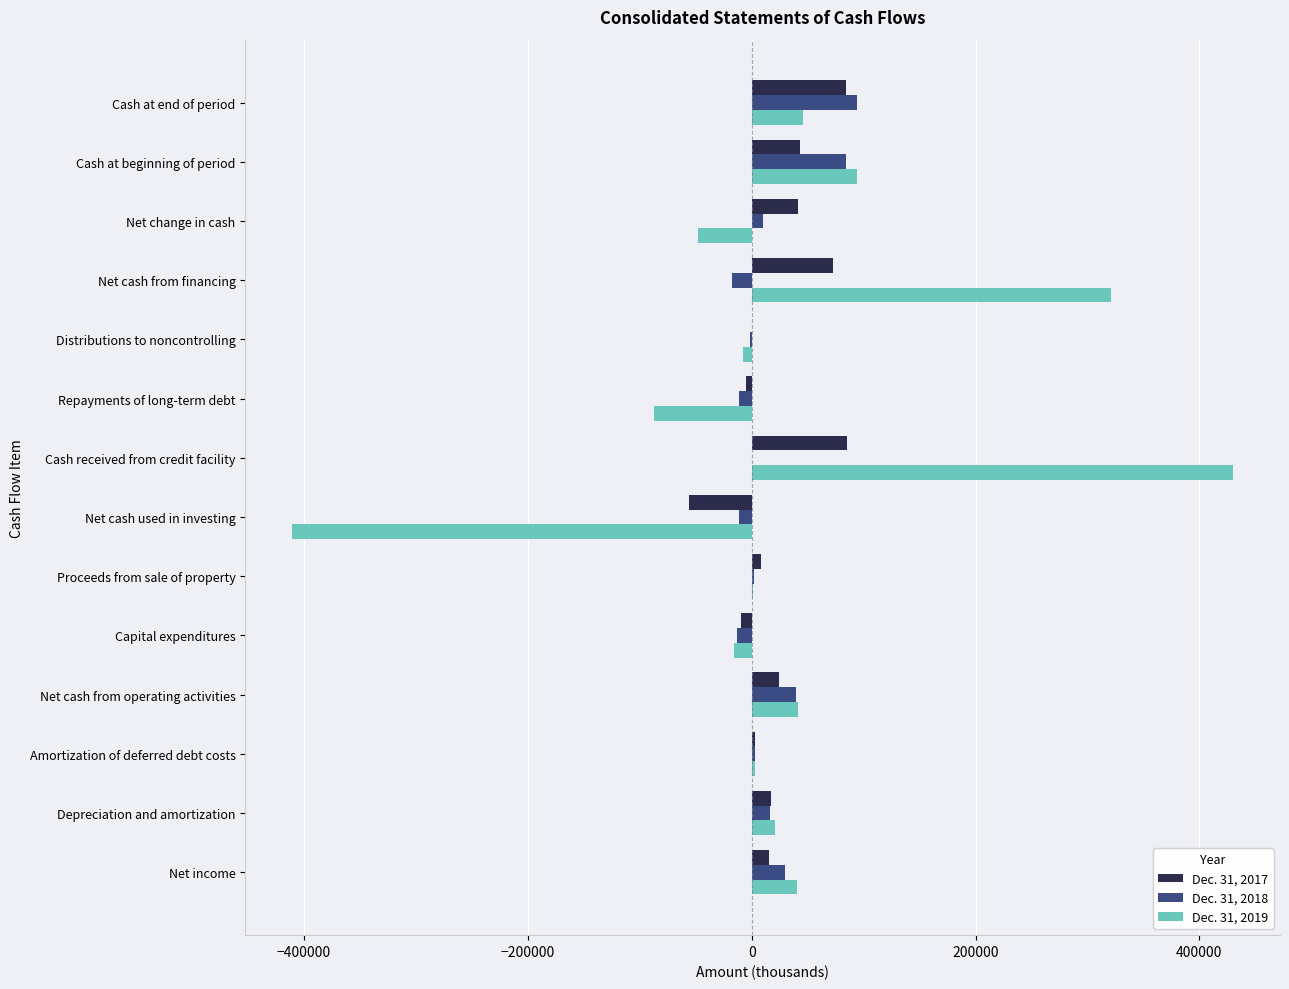

Which label corresponds to the largest value in the chart?

Cash received from credit facility